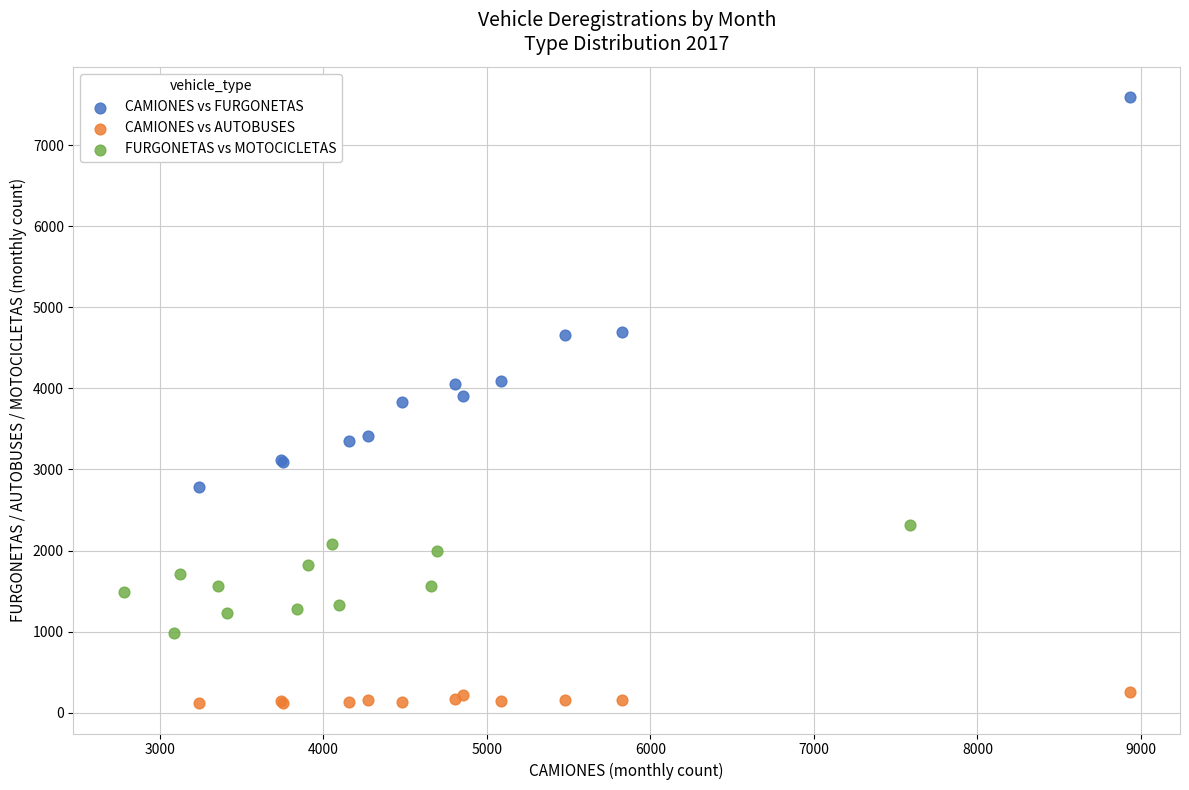

Which series has the largest Y range (max minus min)?

CAMIONES vs FURGONETAS